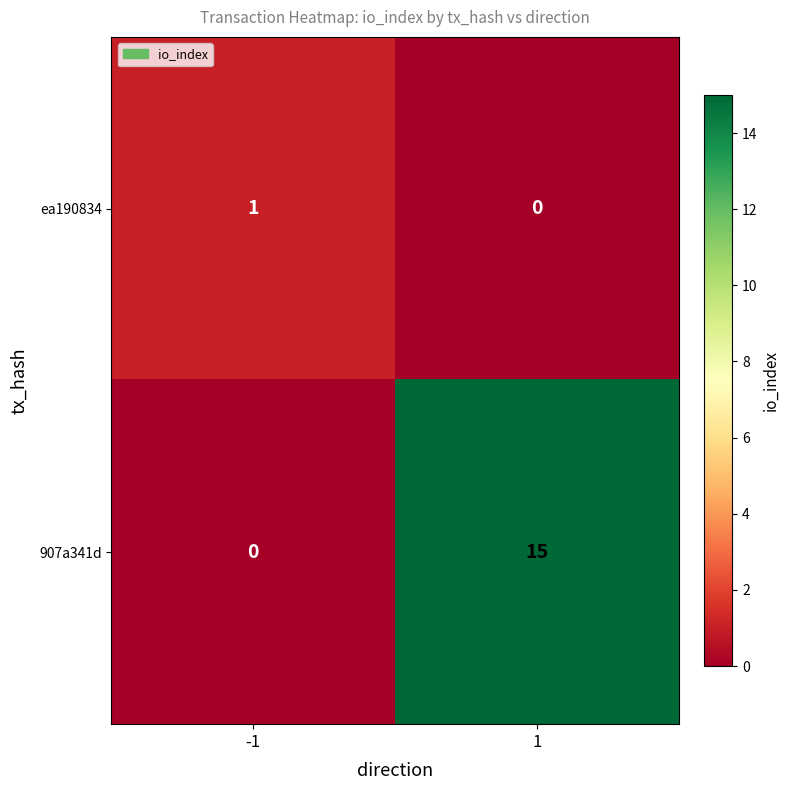

What is the sum of all 907a341d values?

15